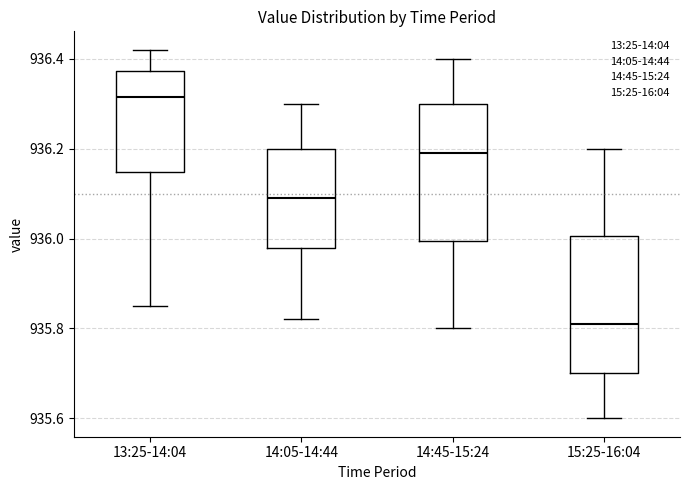

Reading left to right, transcribe this box plot: for each box, give where its median line is, the range the box spans, and where its two whiskers end, as read against the y-axis. The values are not printed on the chart, so give them approximately, as read against the axis.

13:25-14:04: median 936.32, box 936.14 to 936.38, whiskers 935.86 to 936.42
14:05-14:44: median 936.10, box 935.98 to 936.20, whiskers 935.82 to 936.30
14:45-15:24: median 936.20, box 936.00 to 936.30, whiskers 935.80 to 936.40
15:25-16:04: median 935.82, box 935.70 to 936.00, whiskers 935.60 to 936.20